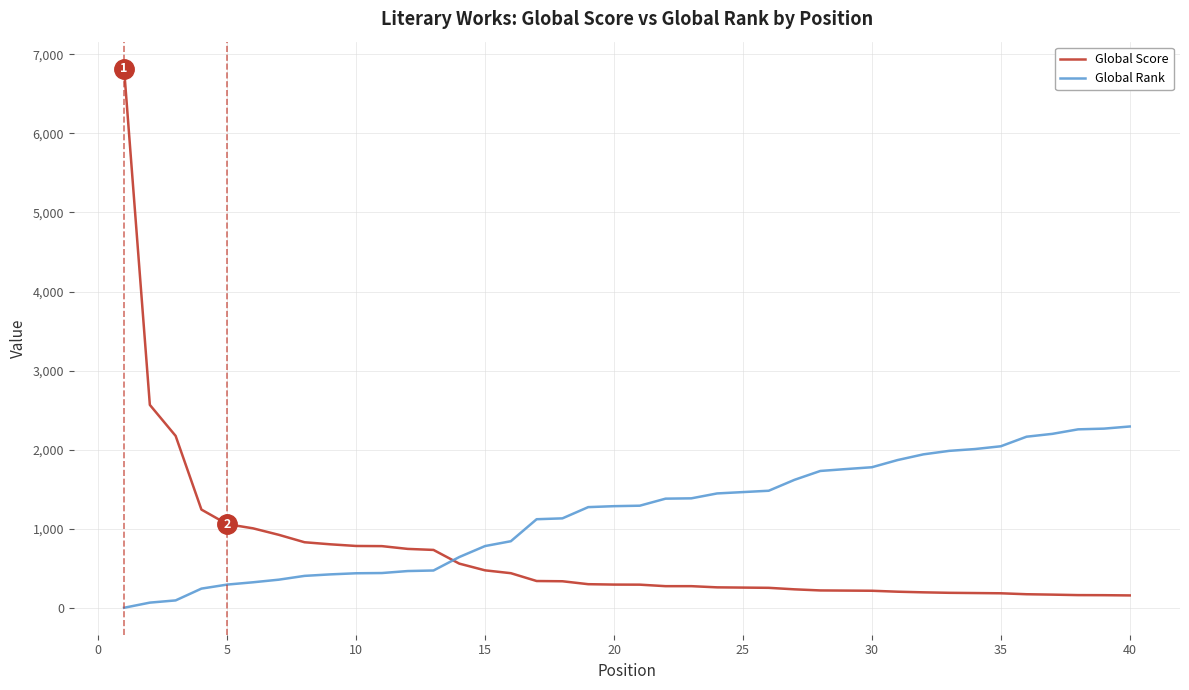

How many intersections are there between Global Rank and Global Score?

1